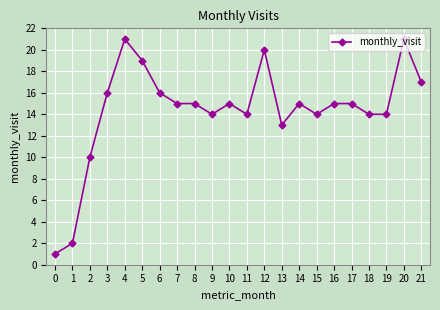

At which label is the value closest to 11?

2